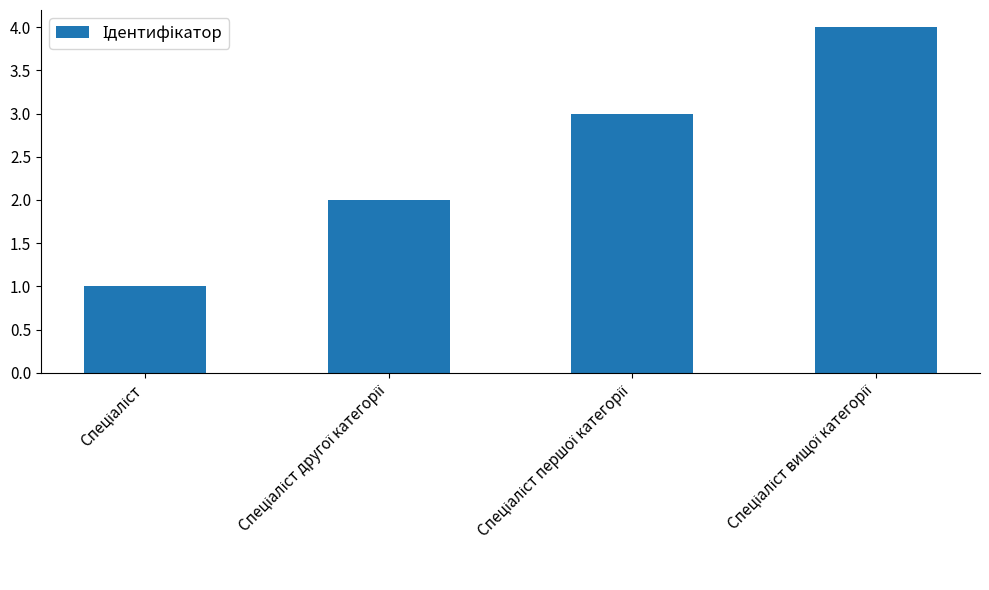

What is the maximum value shown in the chart?

4